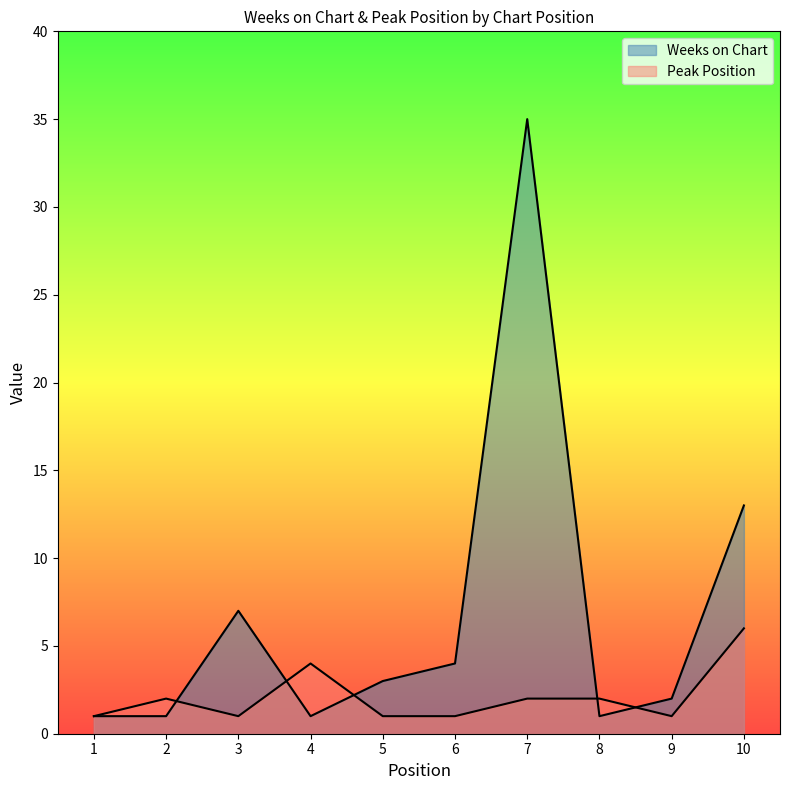

How many interior local valleys does the Weeks on Chart series have?

2